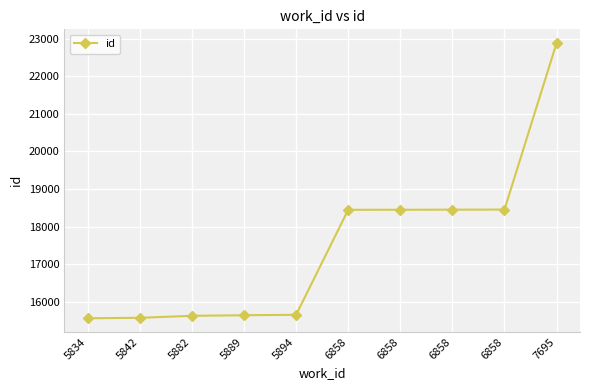

At which category does the chart reach its peak across all series?

7695